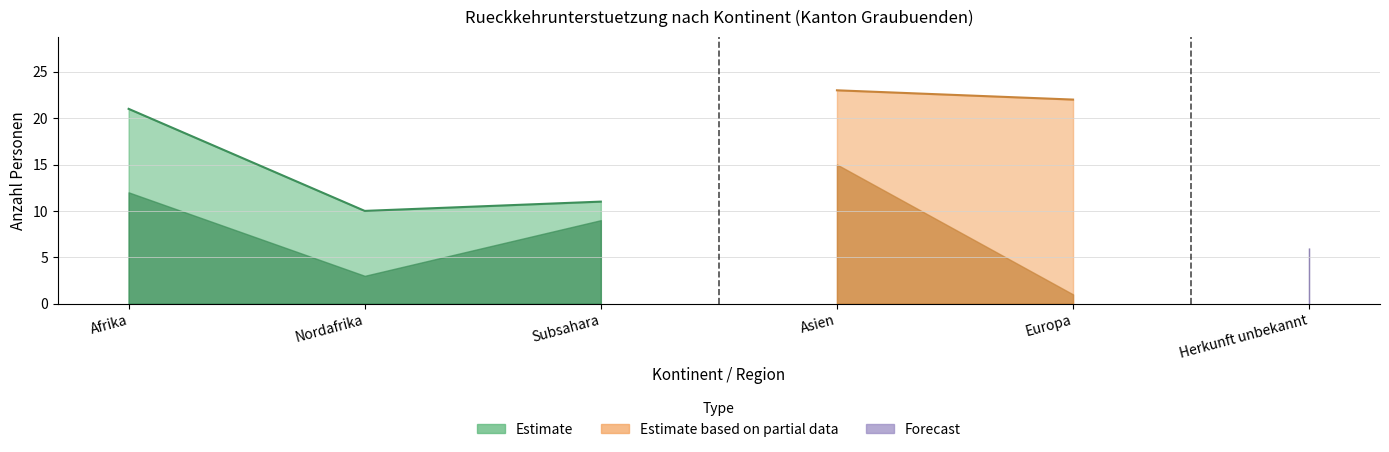

Is the value of Identitaetsabklaerung Asyl at Afrika greater than the value of Total RU Asyl at Subsahara?

Yes